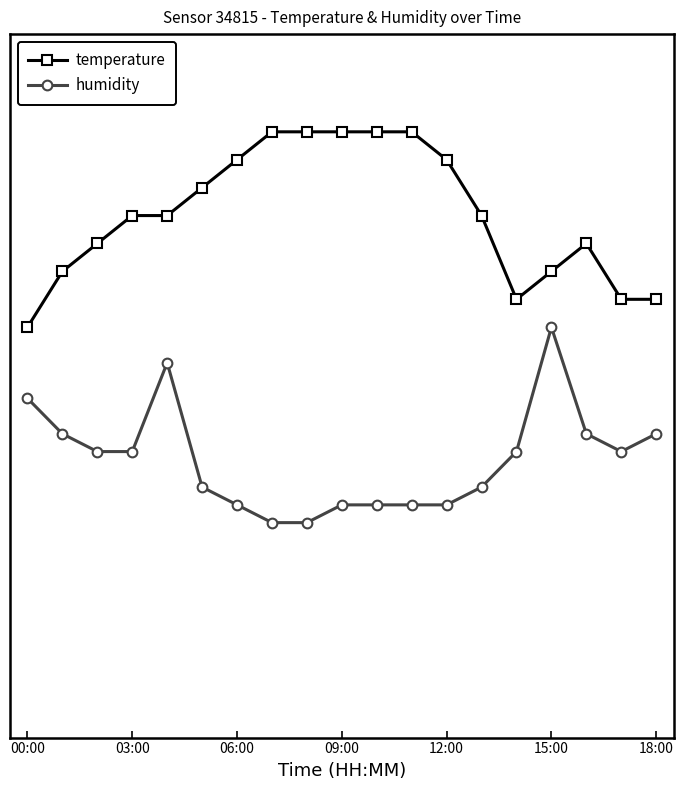

Where is temperature nearest to the value 2?

00:00